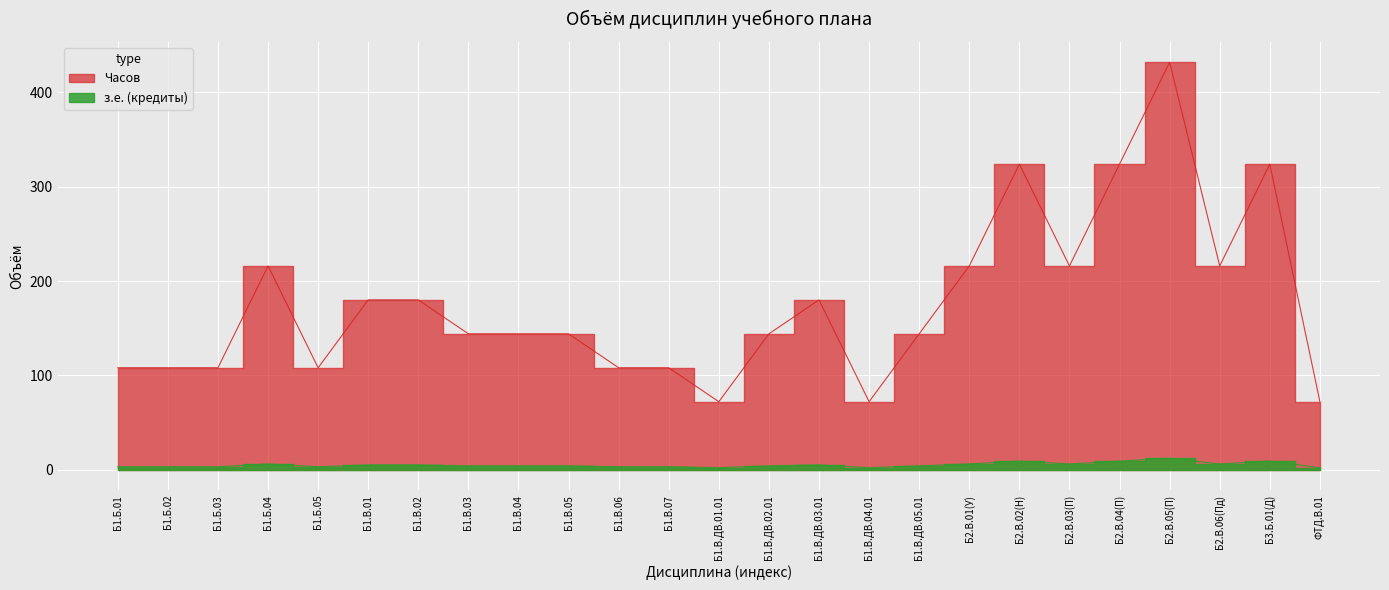

How many distinct data groups are displayed?

2